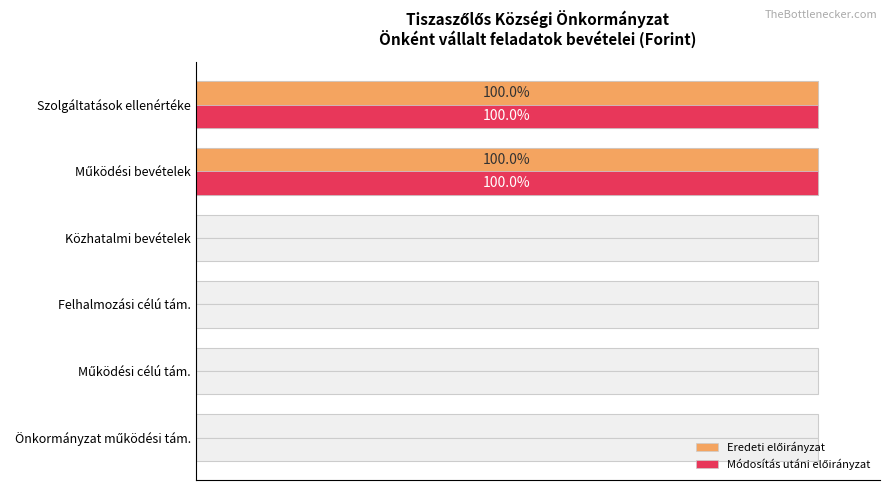

How many categories are shown in the chart?

6